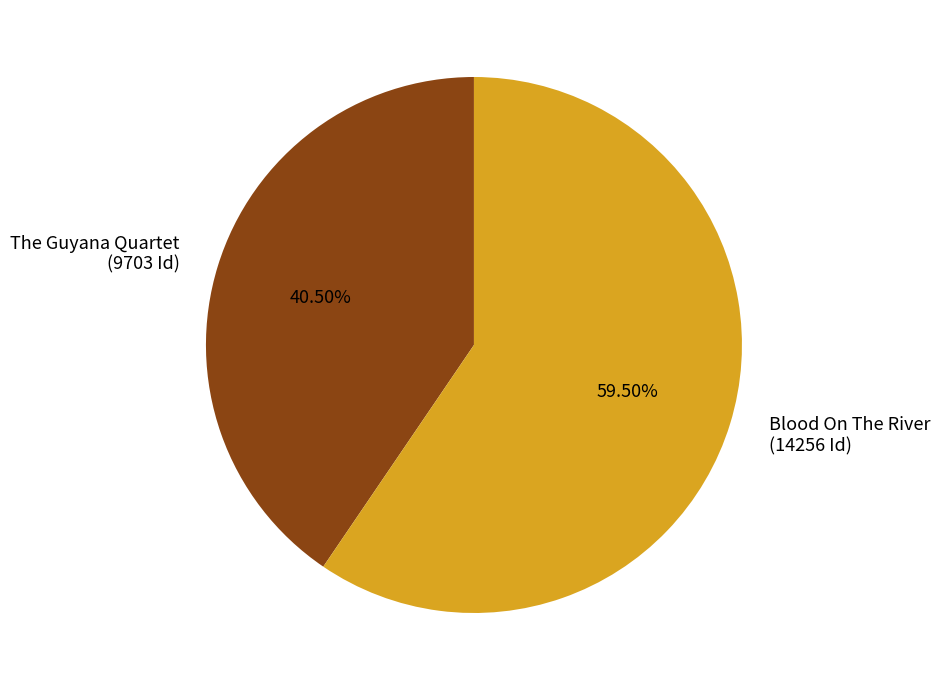

Is the sum of Blood On The River (14256 Id) and The Guyana Quartet (9703 Id) greater than half?

Yes